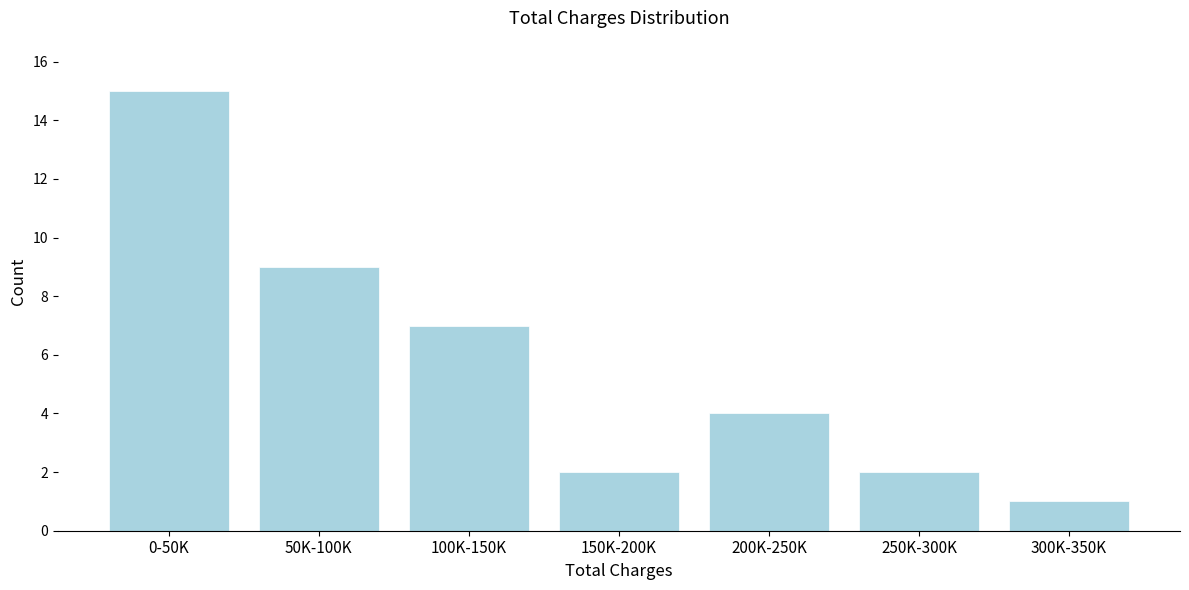

Reading left to right, list all the values displayed in this chart.

15	9	7	2	4	2	1